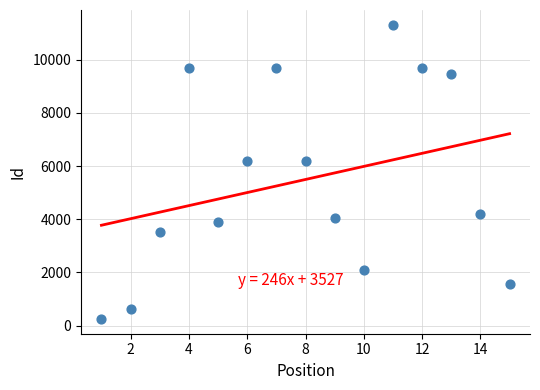

What is the range of X values (max minus min)?

14